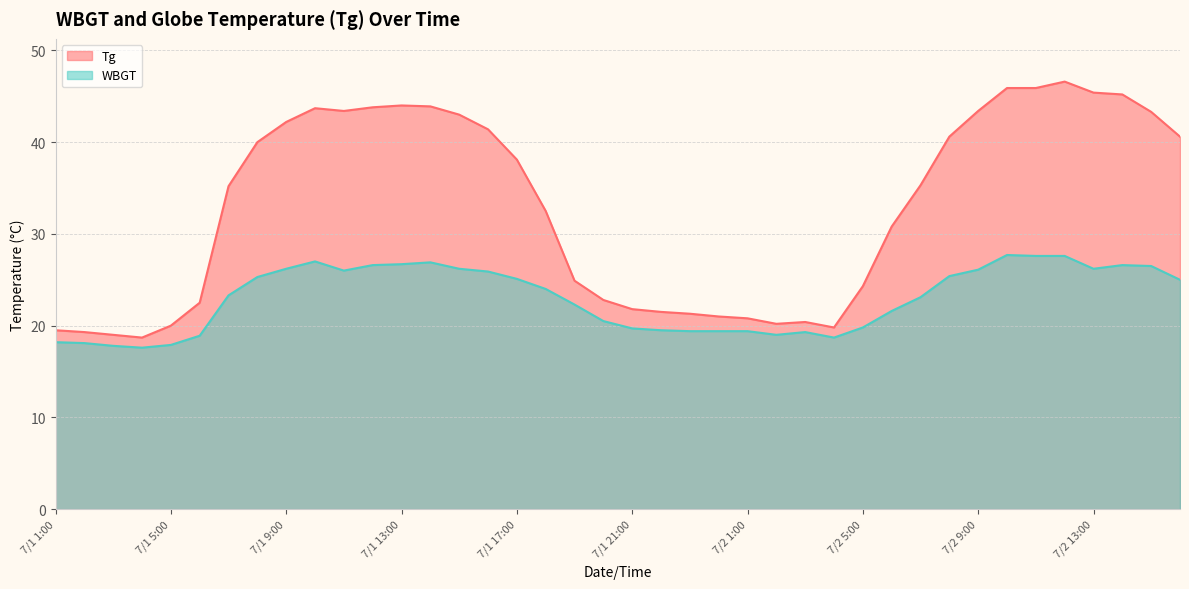

Which label corresponds to the smallest value in the chart?

7/1 4:00